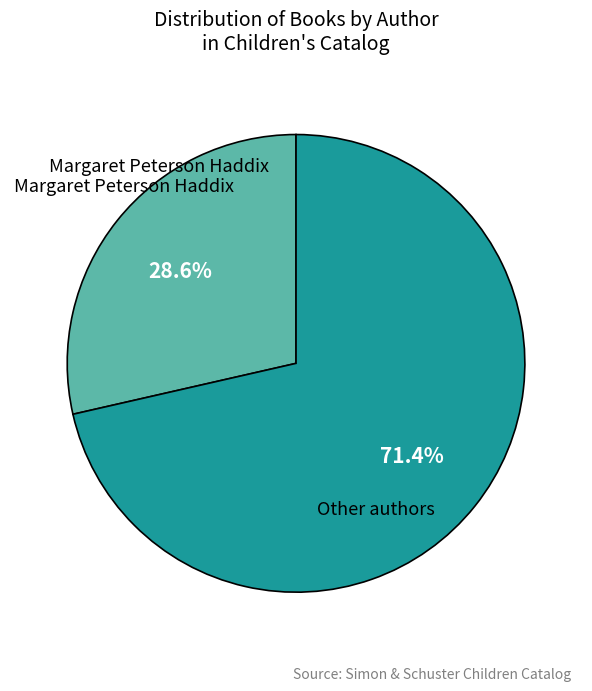

What percentage is NOT represented by Margaret Peterson Haddix?

71.4%